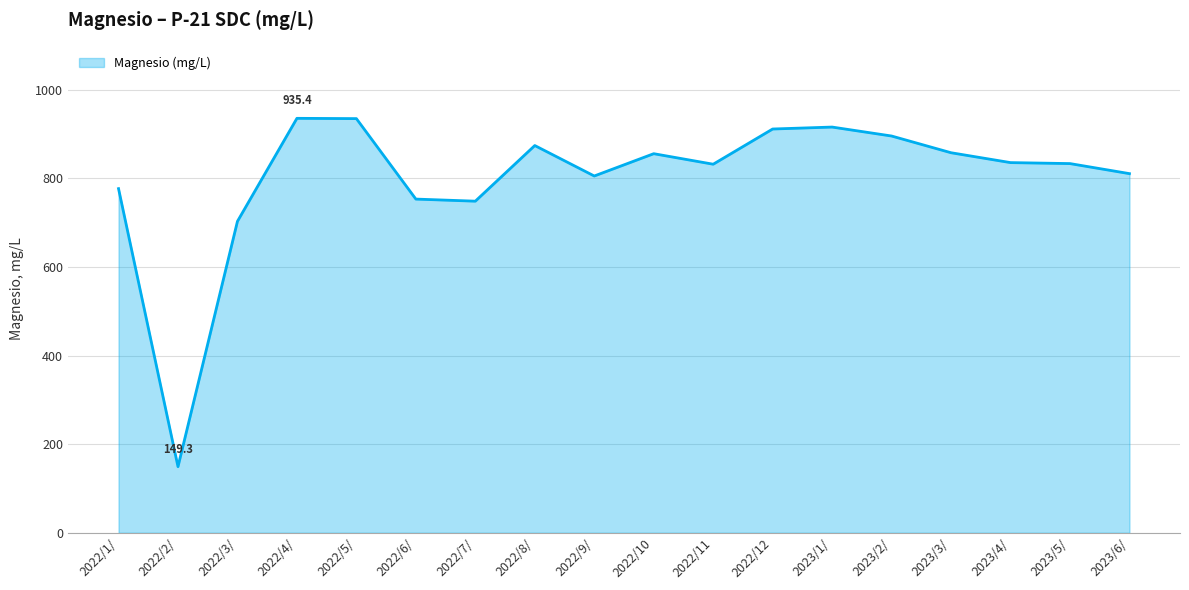

What is the average value?

801.5